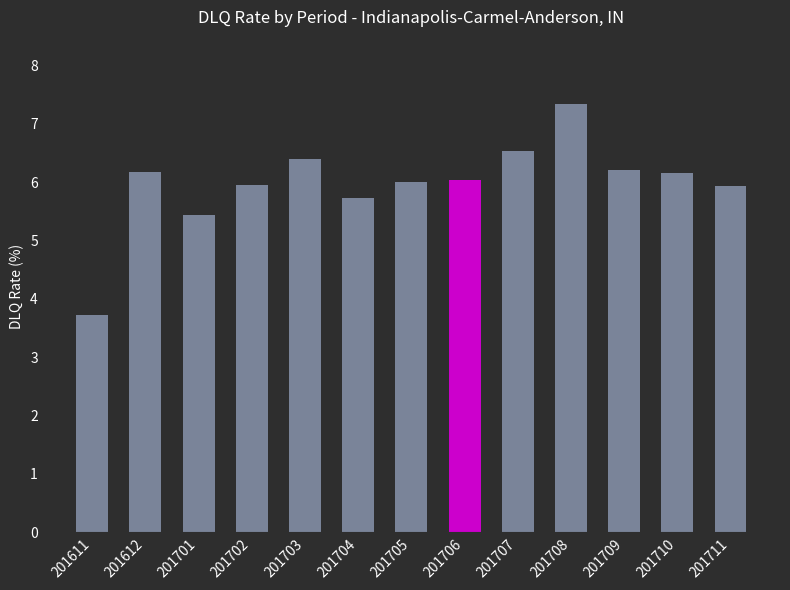

How many bars are there in total?

13